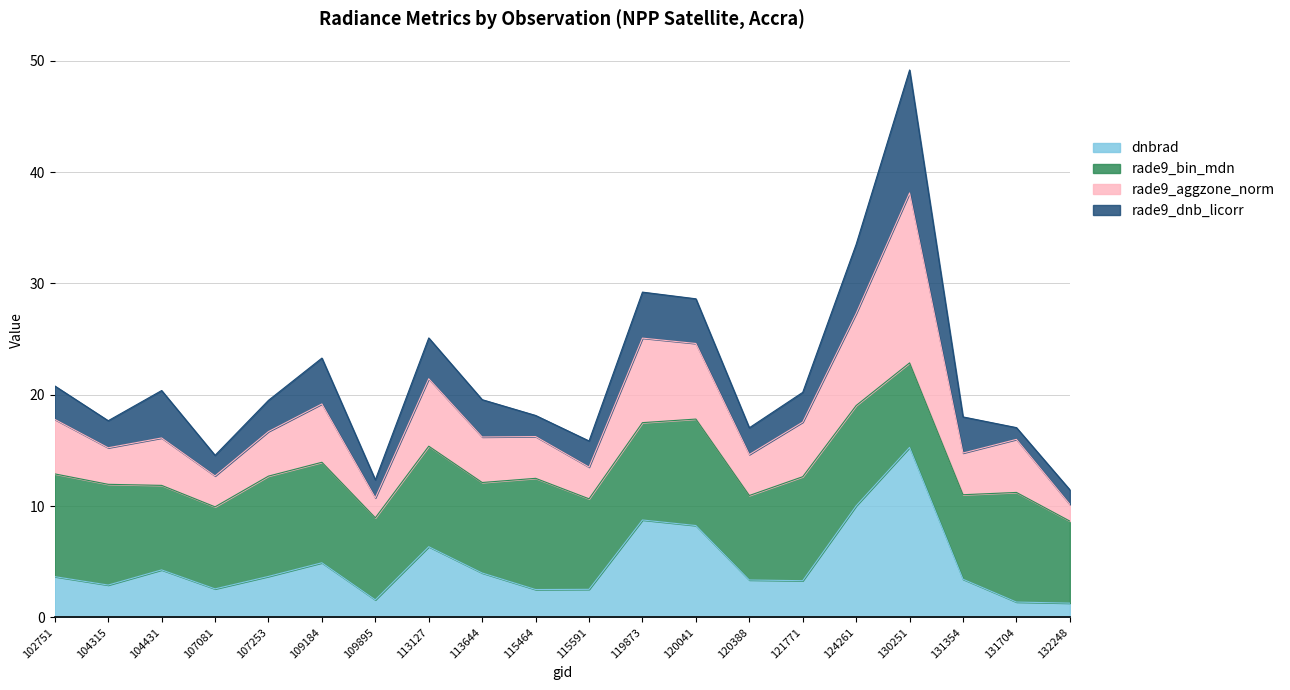

What is the greatest value displayed?

49.2